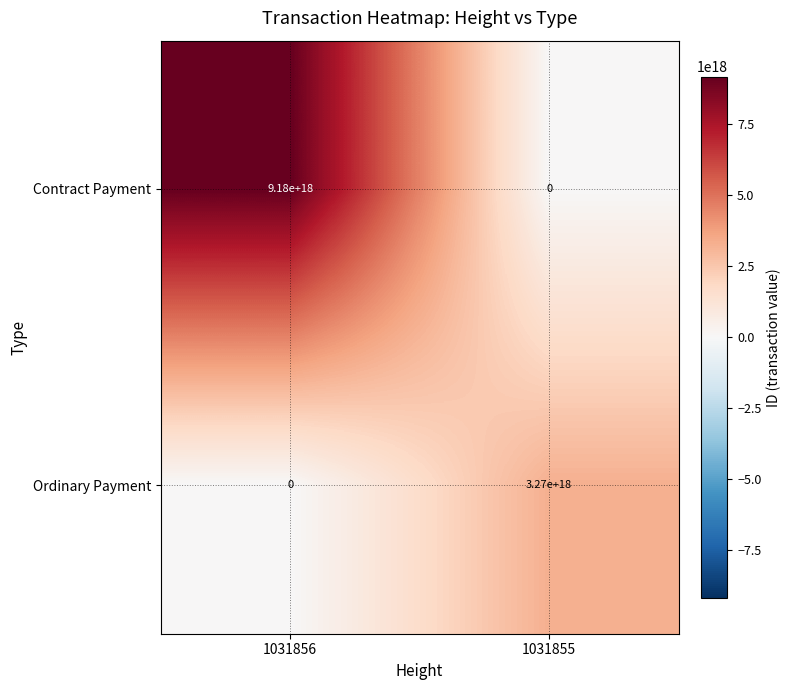

True or false: Contract Payment has a value of -4574782641555218432 at 1031855.

False